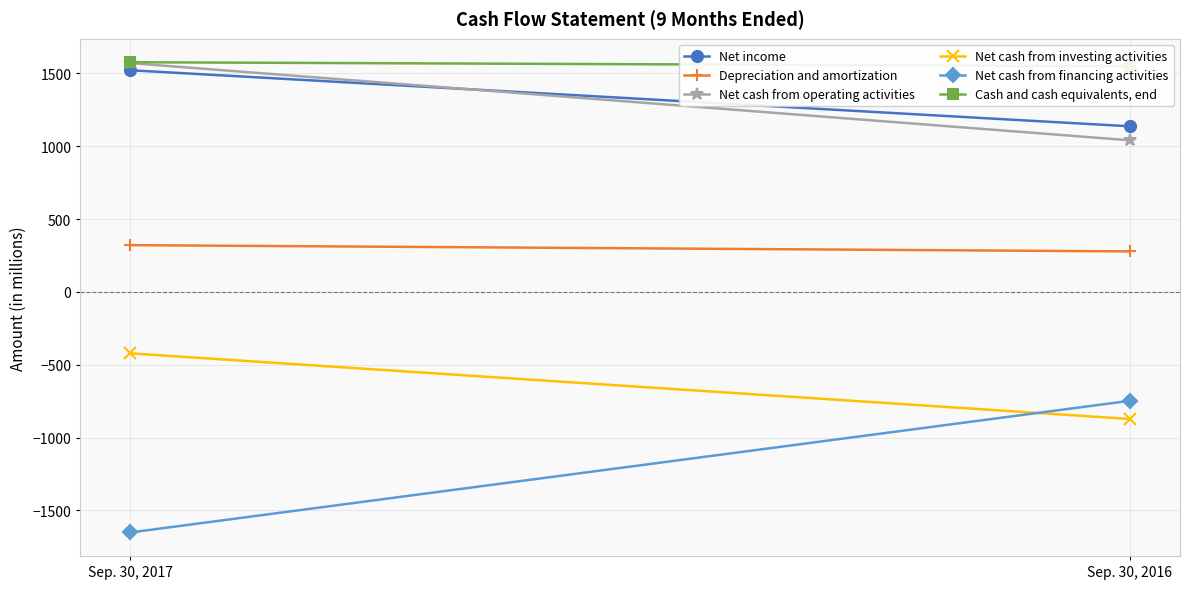

What is the difference between the maximum and minimum values in the Net cash from operating activities series?

530